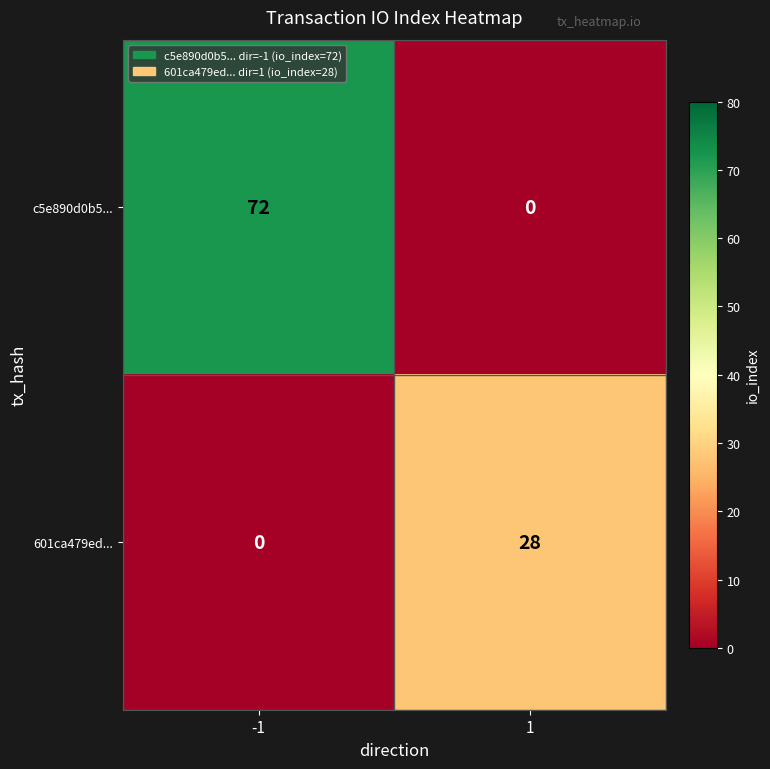

What is the approximate value of 601ca479ed... at 1, to the nearest 10?

30